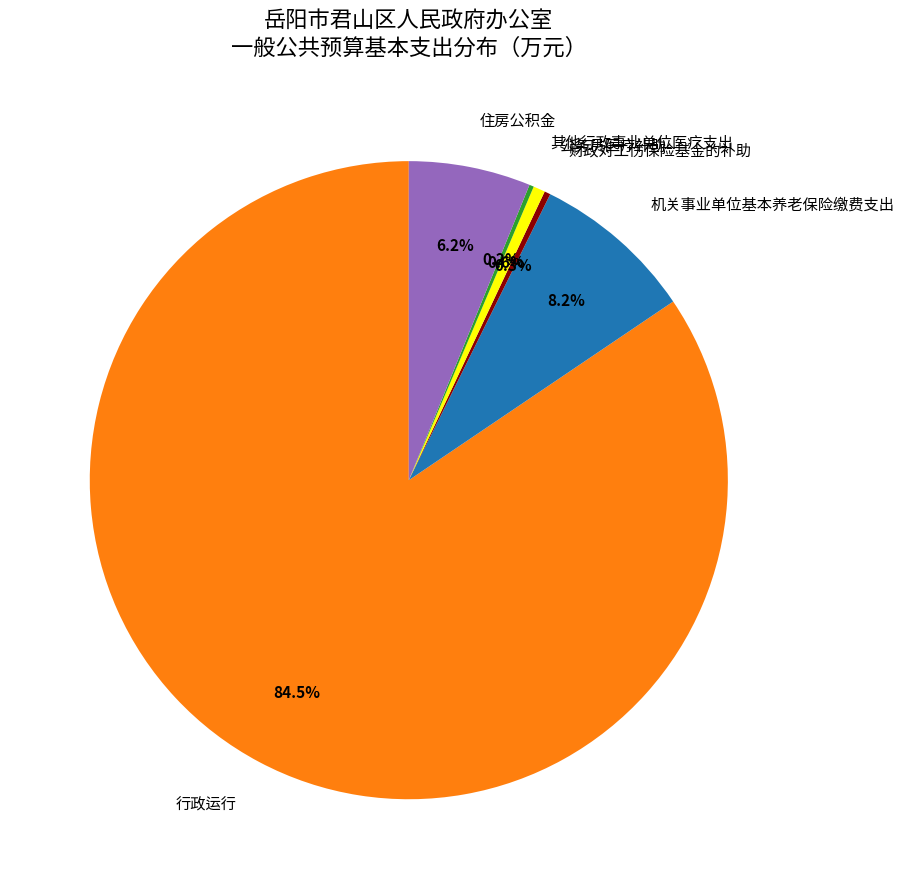

What percentage is the 住房公积金 slice, to the nearest percent?

6%